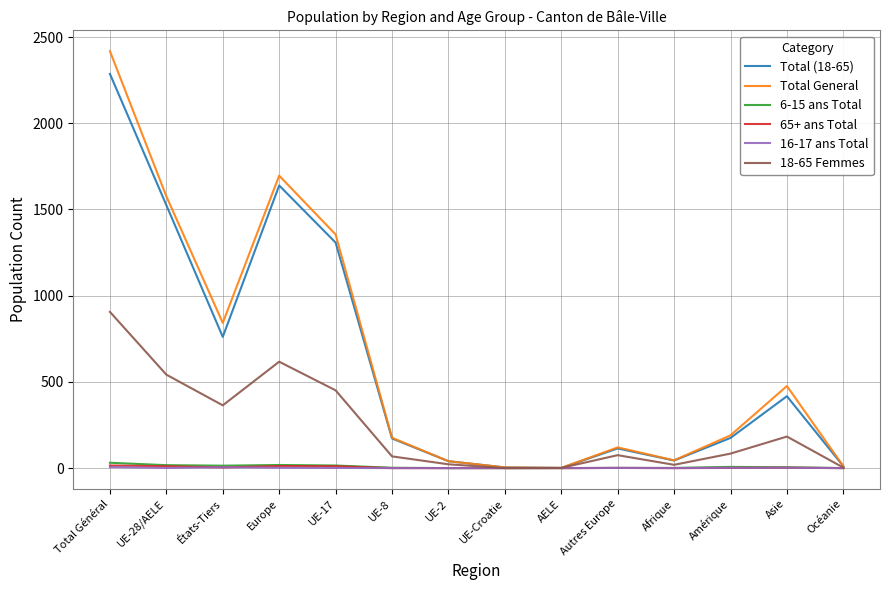

In 65+ ans Total, how many points are higher than both neighbors (excluding endpoints)?

3